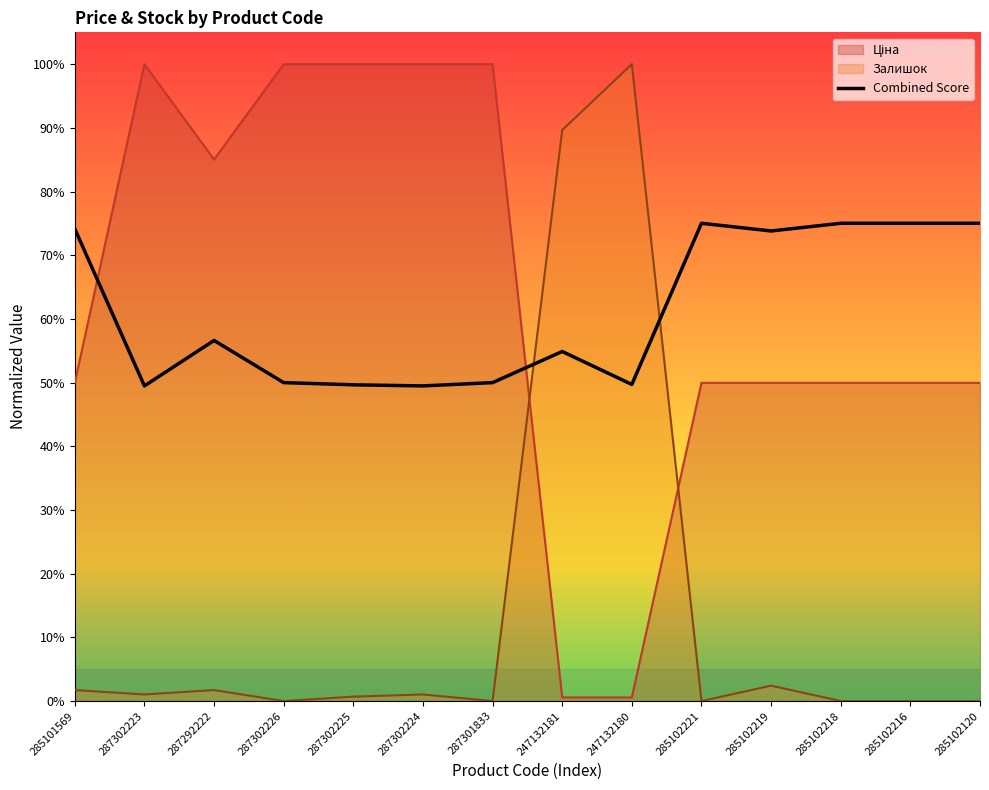

Where is the data nearest to the value 0?

287302223